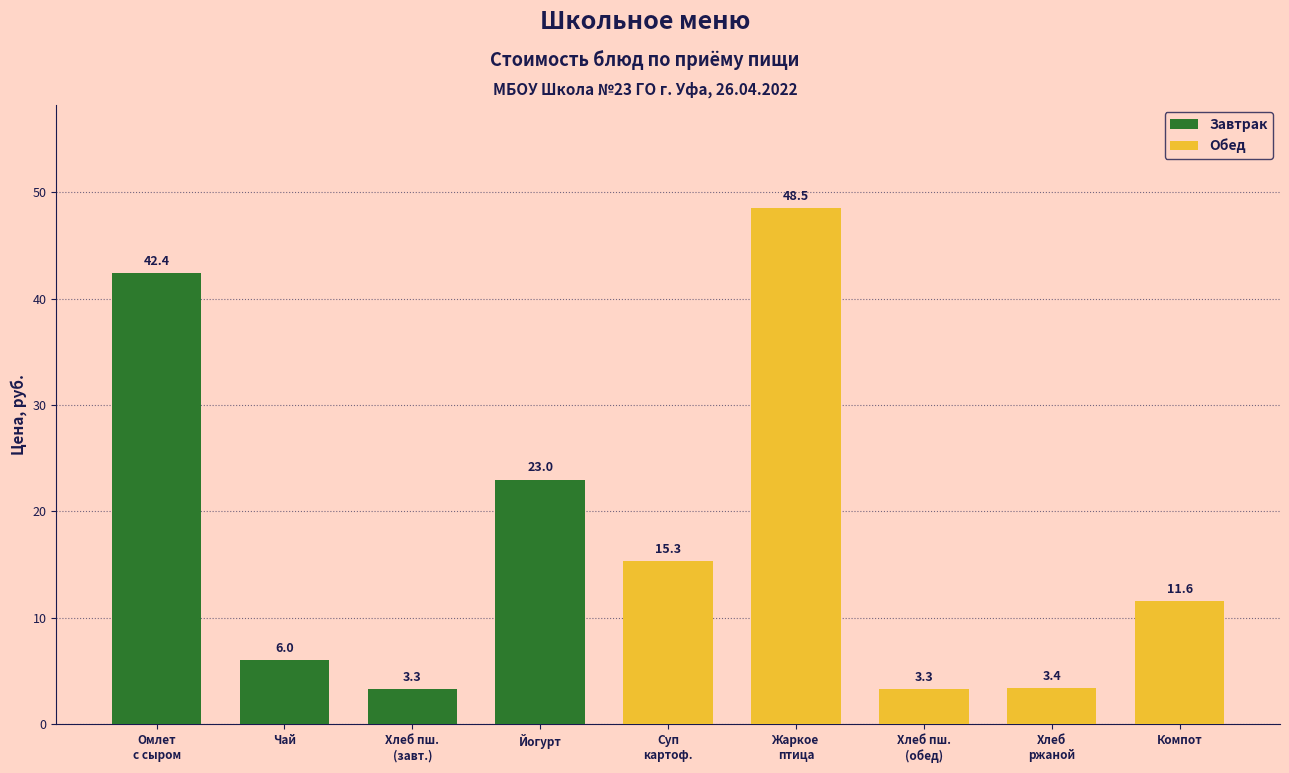

List the labels in order of value, largest first.

Жаркое по-домашнему из мяса птицы, Омлет запеченный с сыром, Йогурт, Суп картофельный с горохом и гренками, Компот из свежих плодов, Чай витаминизированный, Хлеб ржано-пшеничный, Хлеб пшеничный (завтрак), Хлеб пшеничный (обед)